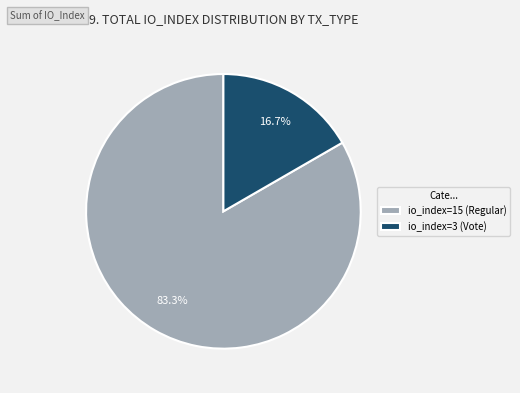

Is it true that io_index=15 (Regular) is 83% of the pie?

True